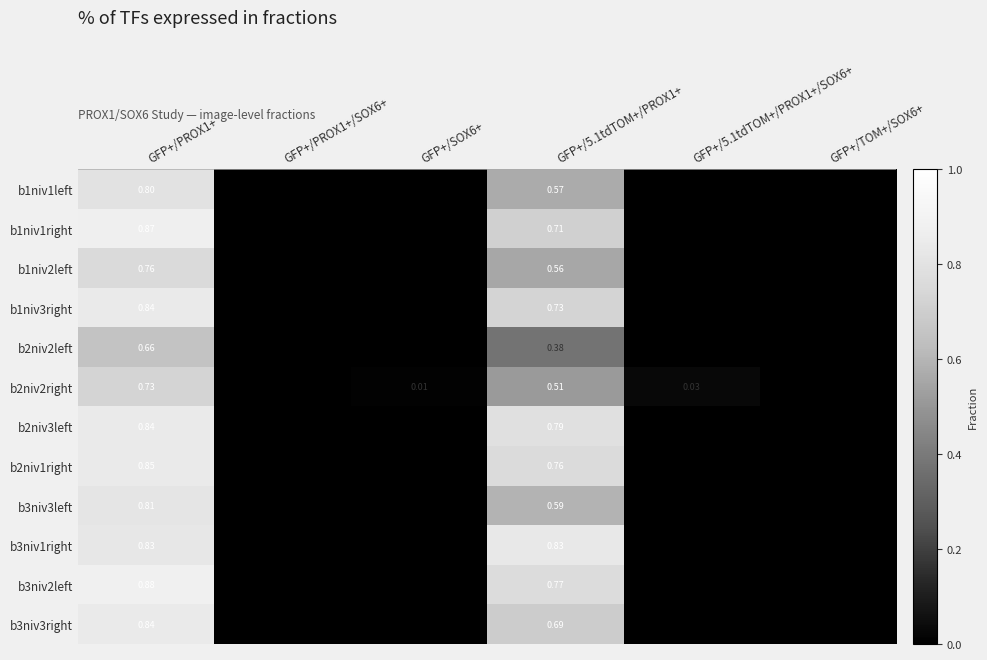

True or false: b2niv2left has a value of 0.2 at GFP+/5.1tdTOM+/PROX1+.

False